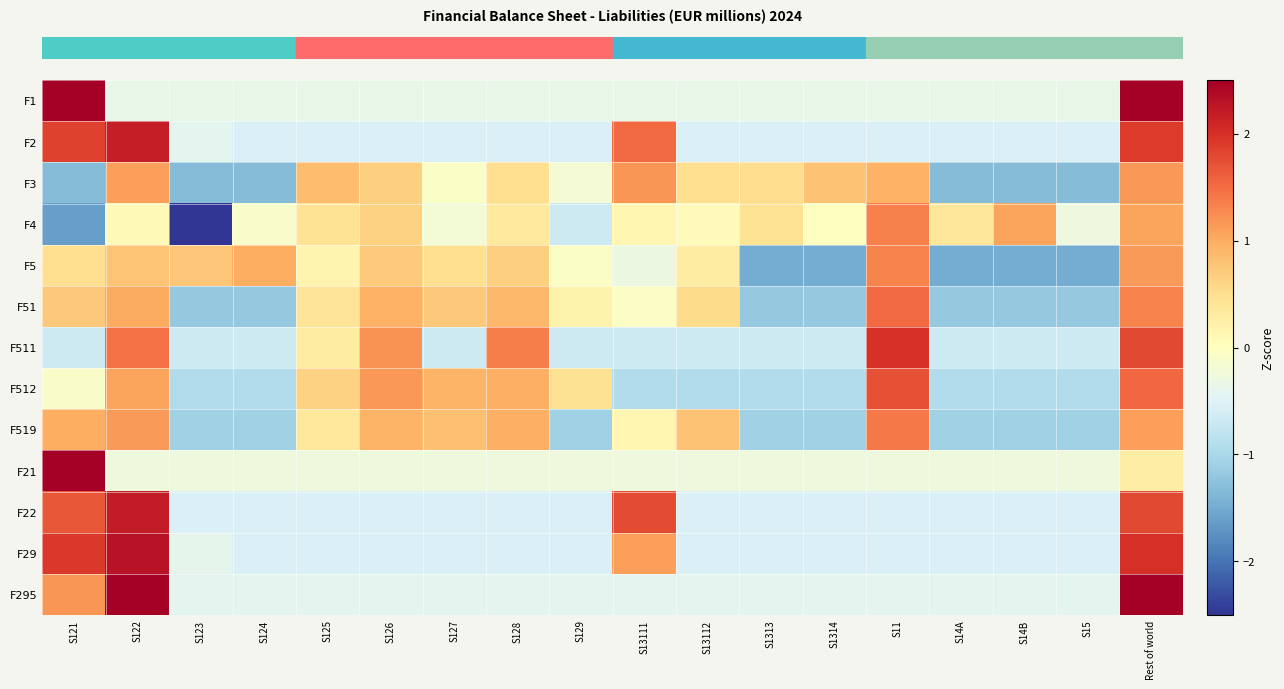

How many distinct data groups are displayed?

13